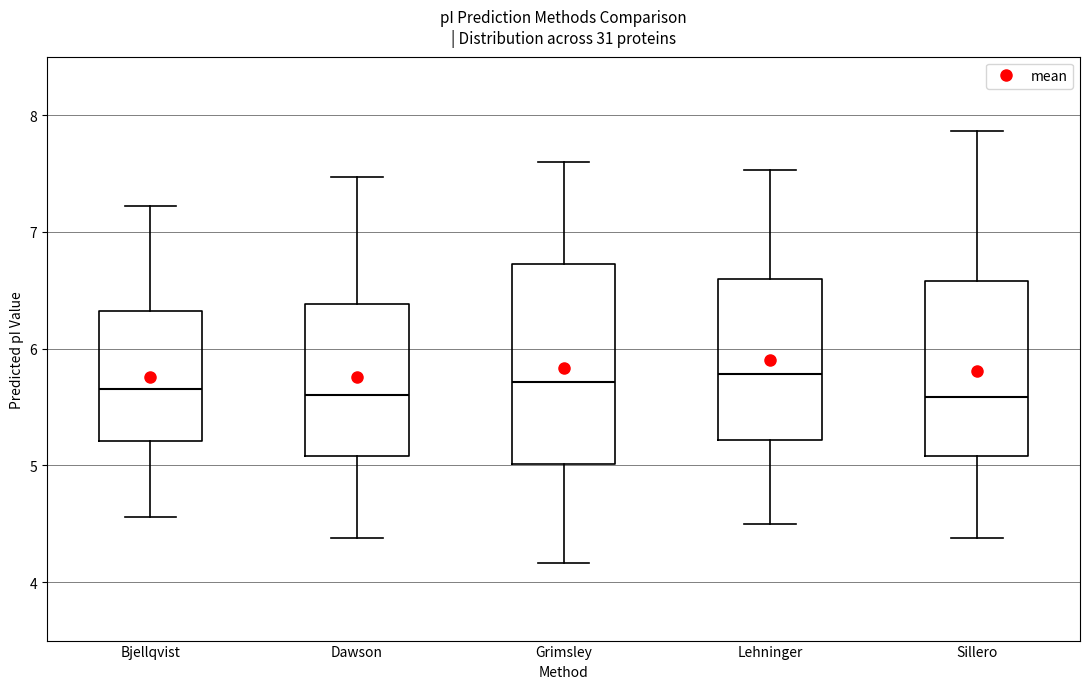

Reading left to right, read every box against the y-axis: the position of its median line, the range the box covers, and the ends of its whiskers. The values are not printed on the chart, so give them approximately, as read against the axis.

Bjellqvist: median 5.7, box 5.2 to 6.3, whiskers 4.6 to 7.2
Dawson: median 5.6, box 5.1 to 6.4, whiskers 4.4 to 7.5
Grimsley: median 5.7, box 5.0 to 6.7, whiskers 4.2 to 7.6
Lehninger: median 5.8, box 5.2 to 6.6, whiskers 4.5 to 7.5
Sillero: median 5.6, box 5.1 to 6.6, whiskers 4.4 to 7.9